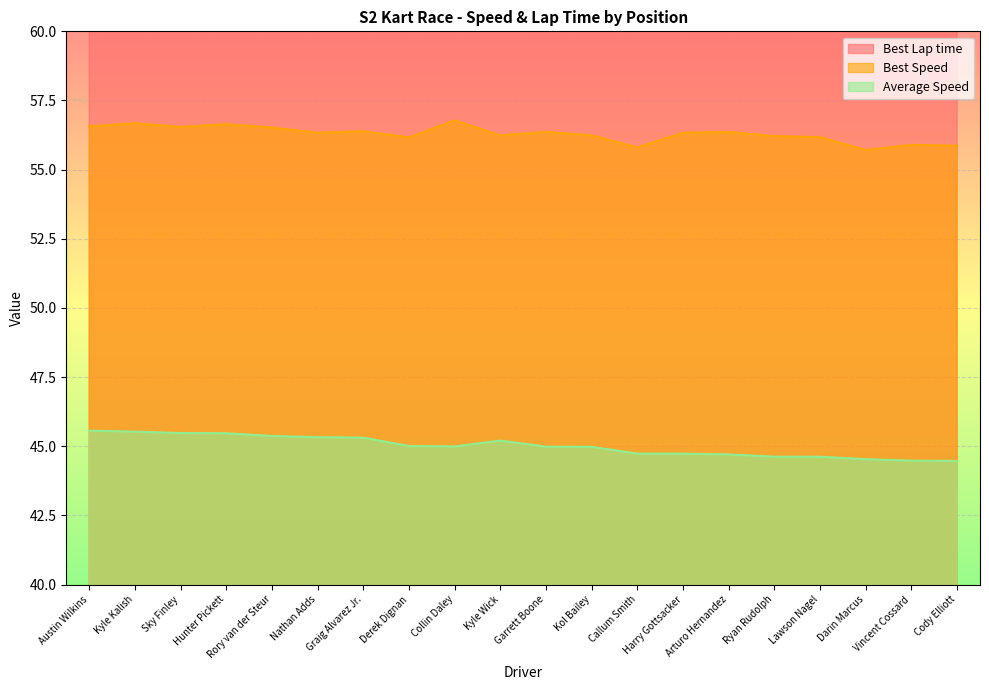

Where is Best Lap time nearest to the value 64?

Kol Bailey